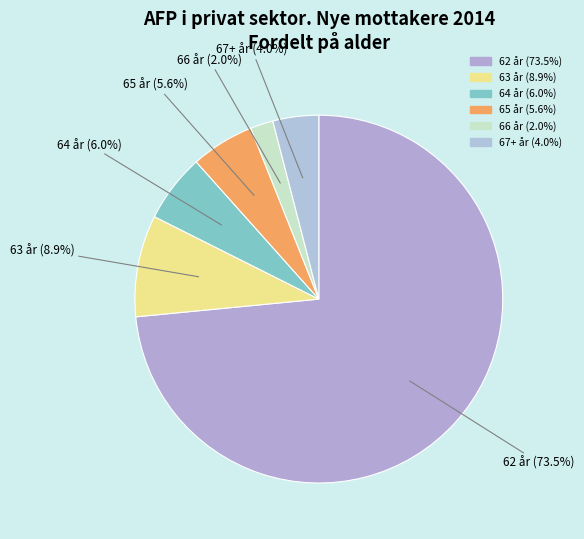

Rank the categories by value from lowest to highest.

66 år, 67+ år, 65 år, 64 år, 63 år, 62 år